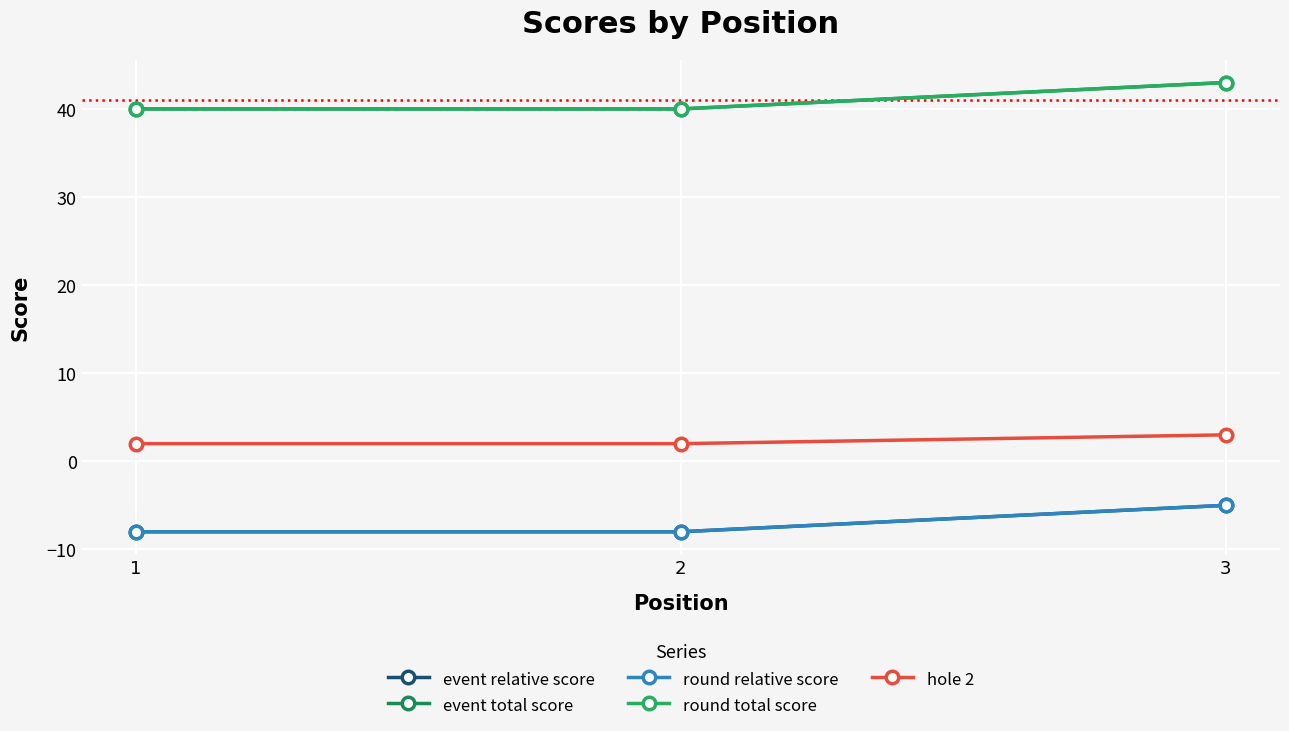

What value does the round relative score series have at 1?

-8